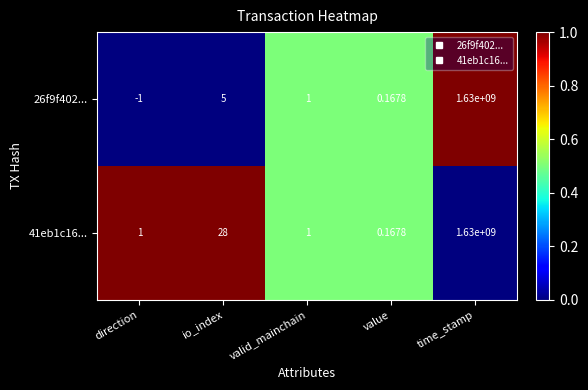

Where is 26f9f402... nearest to the value 814999999?

io_index